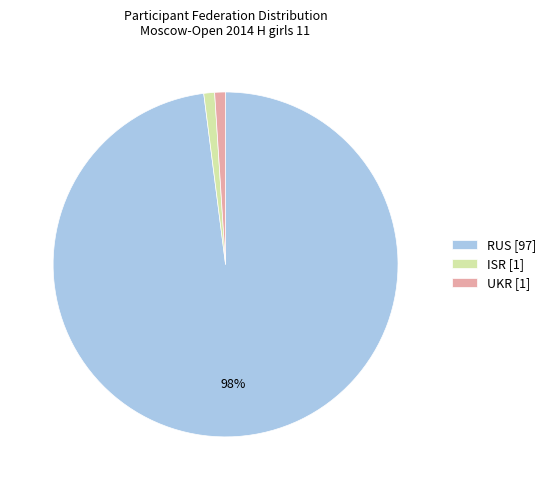

The ISR [1] slice represents 11% of the pie. True or false?

False